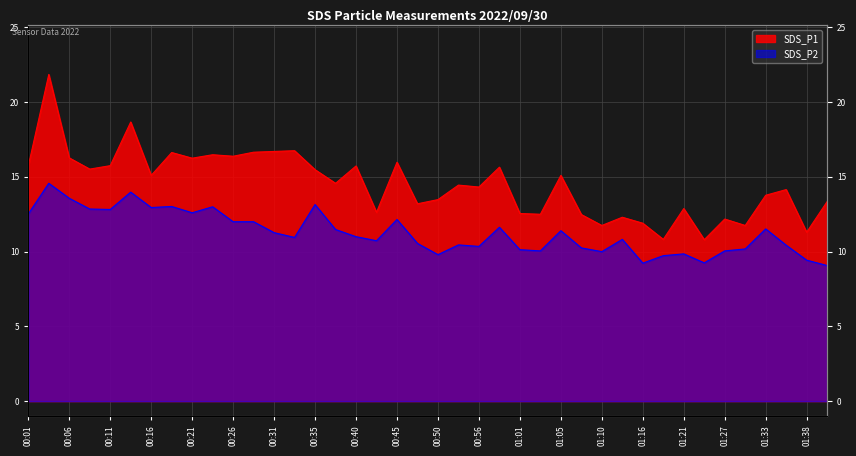

The value of SDS_P2 at 00:40 is 11.0. True or false?

True